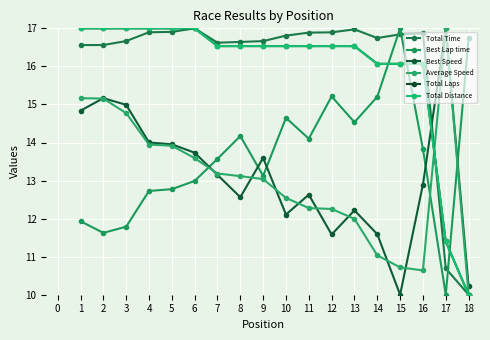

Reading right to left, transcribe all the data shown in this chart.

Total Time: 10.0	10.7	16.9	16.8	16.7	17.0	16.9	16.9	16.8	16.7	16.6	16.6	17.0	16.9	16.9	16.7	16.6	16.6
Best Lap time: 16.7	10.0	13.8	17.0	15.2	14.5	15.2	14.1	14.6	13.1	14.2	13.6	13.0	12.8	12.7	11.8	11.6	11.9
Best Speed: 10.2	17.0	12.9	10.0	11.6	12.2	11.6	12.6	12.1	13.6	12.6	13.1	13.7	14.0	14.0	15.0	15.2	14.8
Average Speed: 10.0	17.0	10.6	10.7	11.0	12.0	12.3	12.3	12.5	13.0	13.1	13.2	13.6	13.9	13.9	14.8	15.2	15.2
Total Laps: 10.0	11.4	16.1	16.1	16.1	16.5	16.5	16.5	16.5	16.5	16.5	16.5	17.0	17.0	17.0	17.0	17.0	17.0
Total Distance: 10.0	11.4	16.1	16.1	16.1	16.5	16.5	16.5	16.5	16.5	16.5	16.5	17.0	17.0	17.0	17.0	17.0	17.0